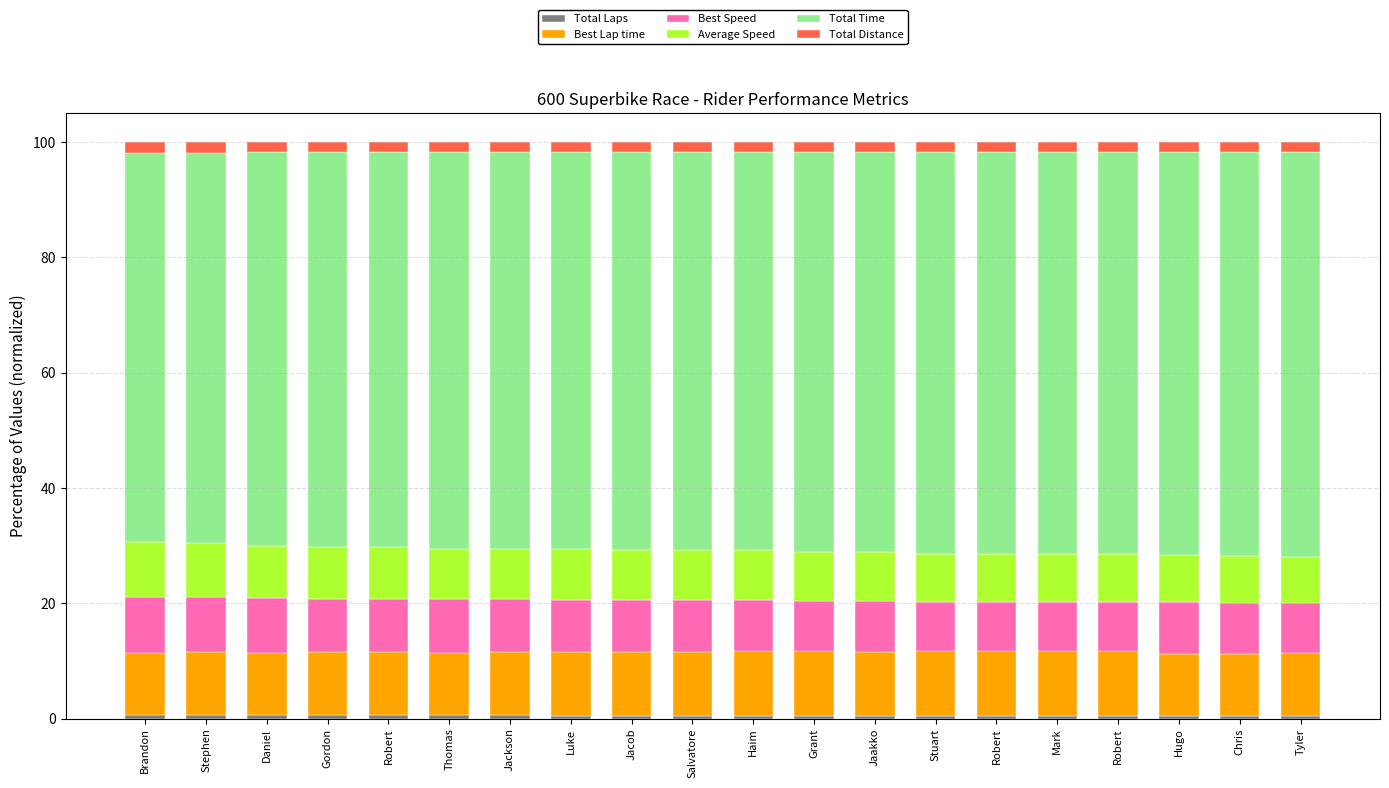

At which category is the sum across all series the highest?

Jackson